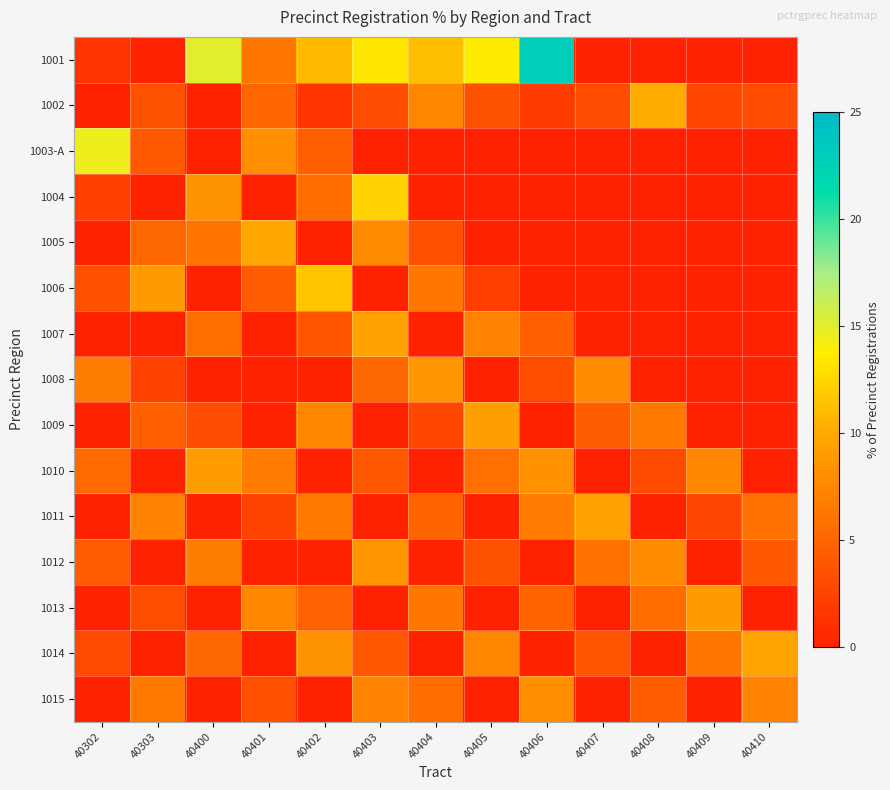

At which category is the sum across all series the highest?

40403